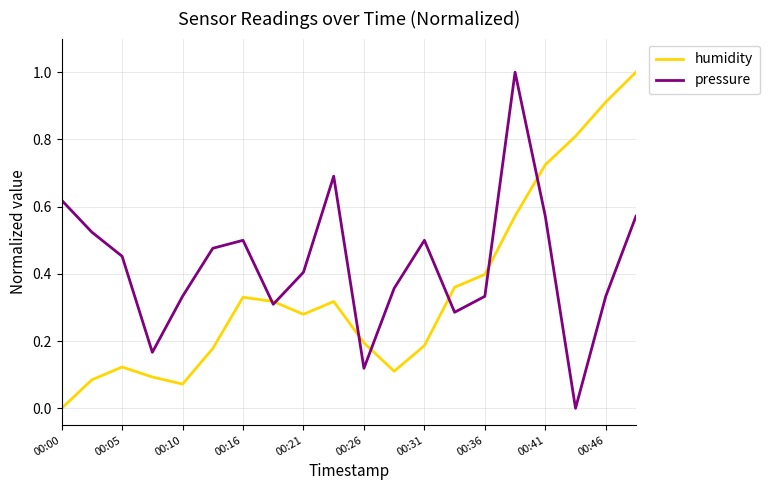

Rank the series by their average value, from lowest to highest.

humidity, pressure